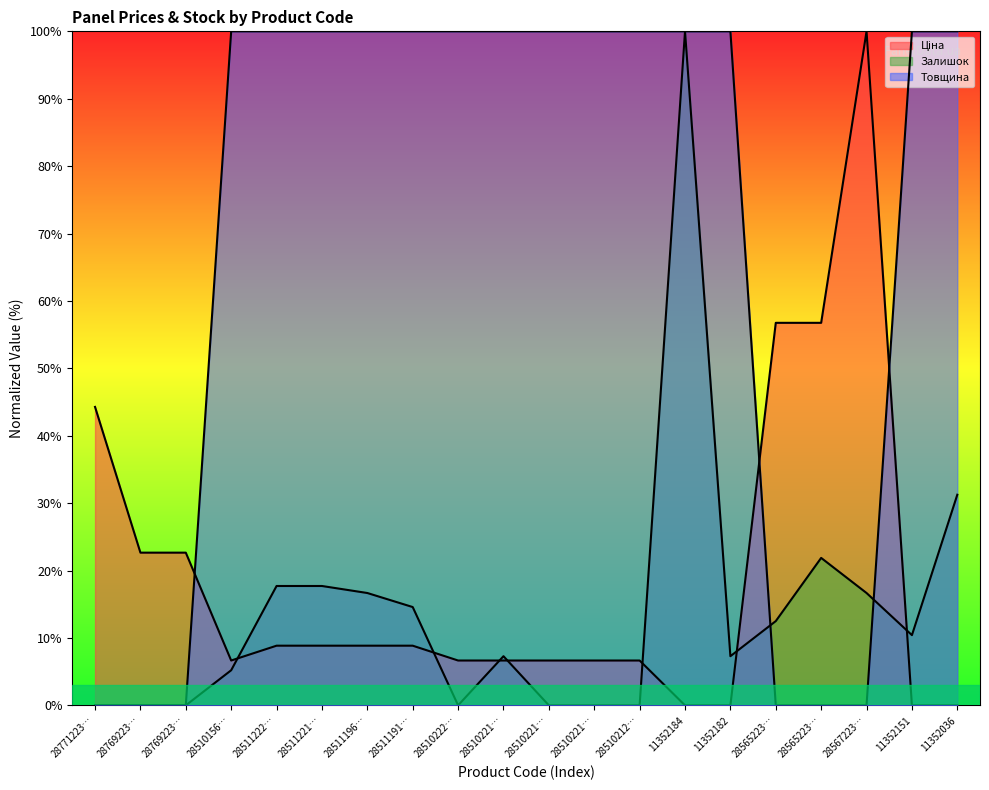

Does the chart display data point markers on the line(s)?

No